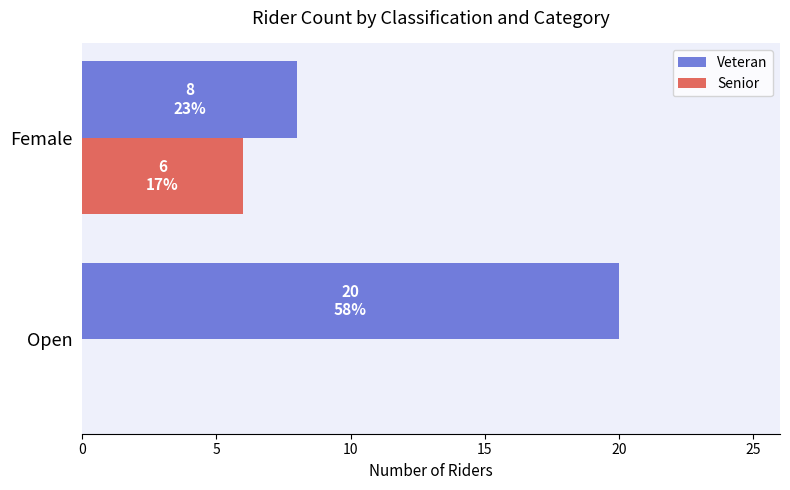

Where is Senior nearest to the value 3?

Open